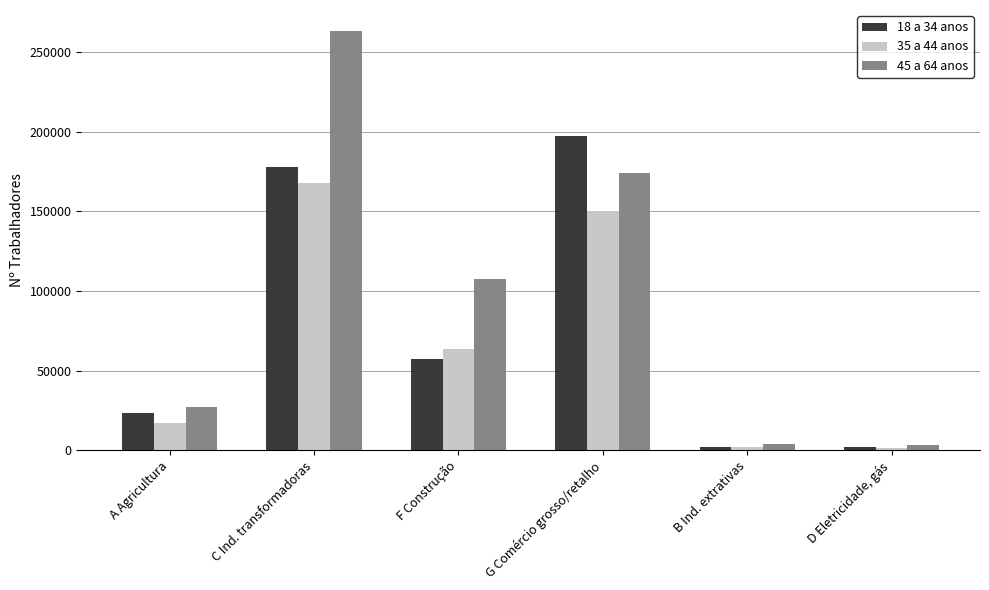

What is the difference between the highest and lowest values at G Comércio grosso/retalho?

47466